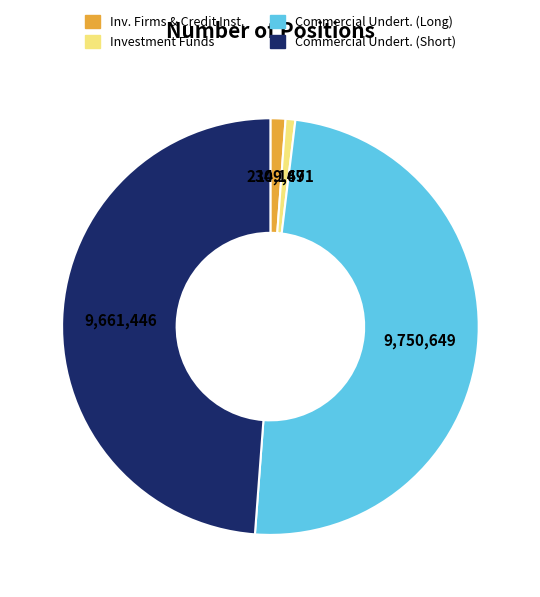

Is there a majority slice in this chart?

No